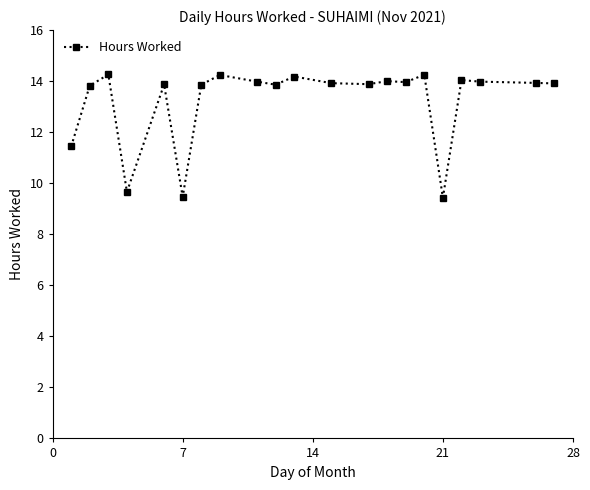

What is the sum of all values?

277.9